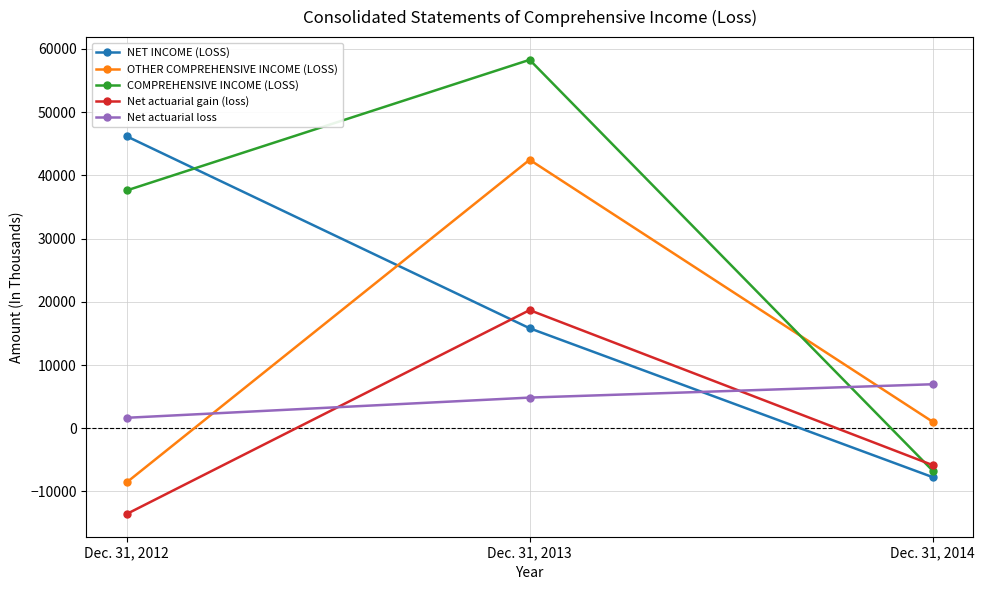

What is the total value across all series at Dec. 31, 2013?

140072